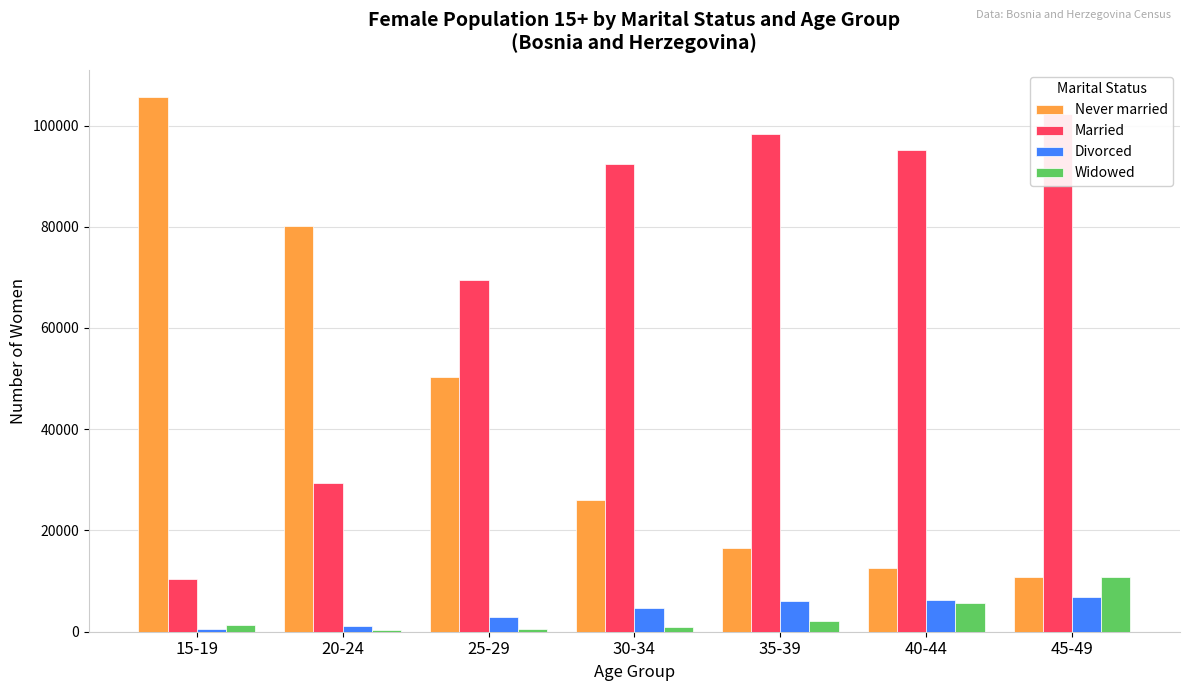

Where does the Divorced series first go above 4646?

35-39